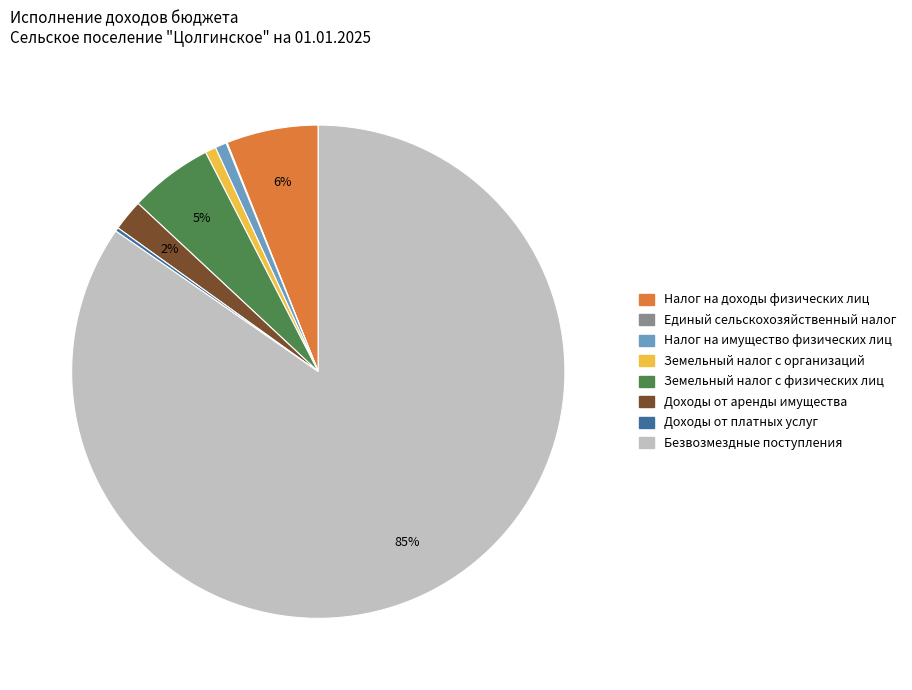

To the nearest percent, what is the average slice percentage?

12%